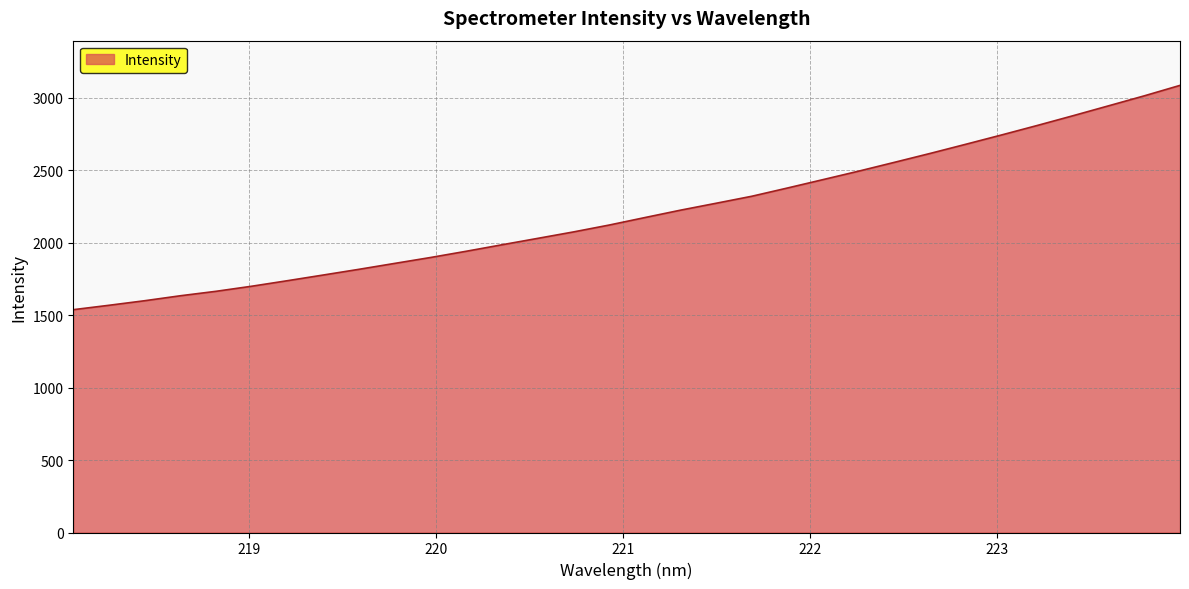

What is the minimum value shown in the chart?

1538.5